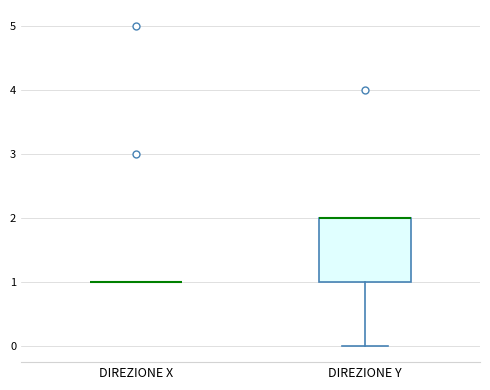

Reading left to right, read every box against the y-axis: the position of its median line, the range the box covers, and the ends of its whiskers. The values are not printed on the chart, so give them approximately, as read against the axis.

DIREZIONE X: box collapsed to a line at 1, whiskers 1 to 1
DIREZIONE Y: median 2 (drawn on the box's upper edge), box 1 to 2, whiskers 0 to 2